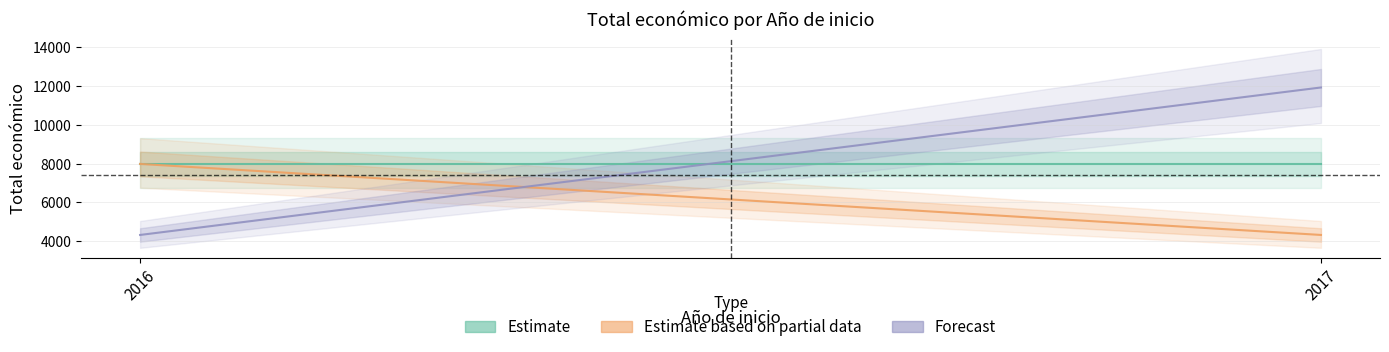

What is the smallest value displayed?

4320